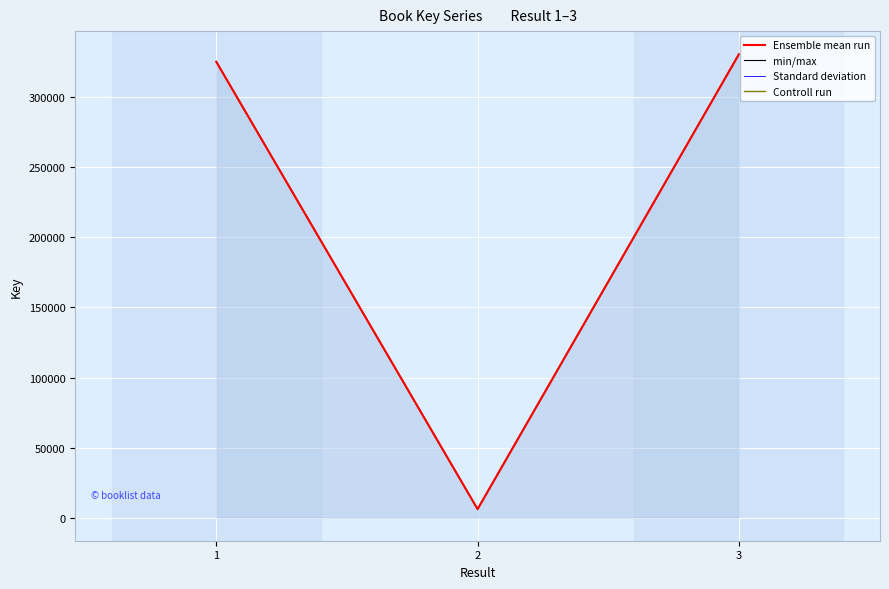

What is the greatest value displayed?

330791